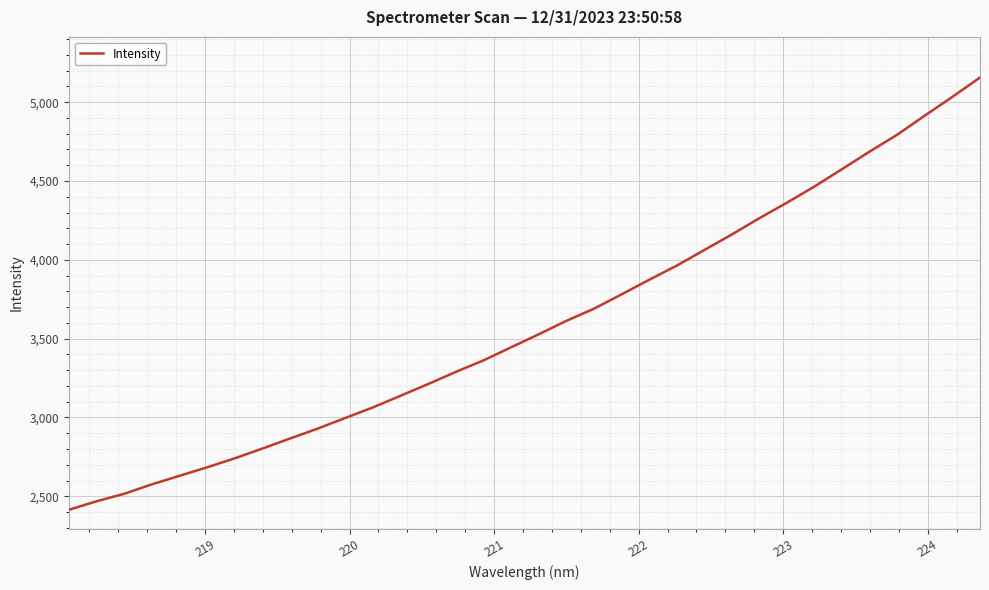

What is the maximum value shown in the chart?

5156.4